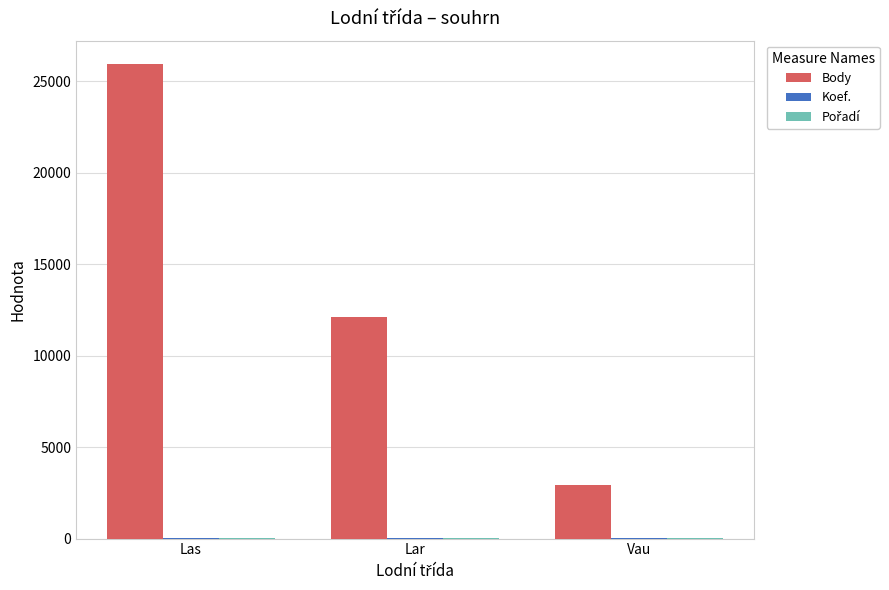

Which series has the largest total across all categories?

Body